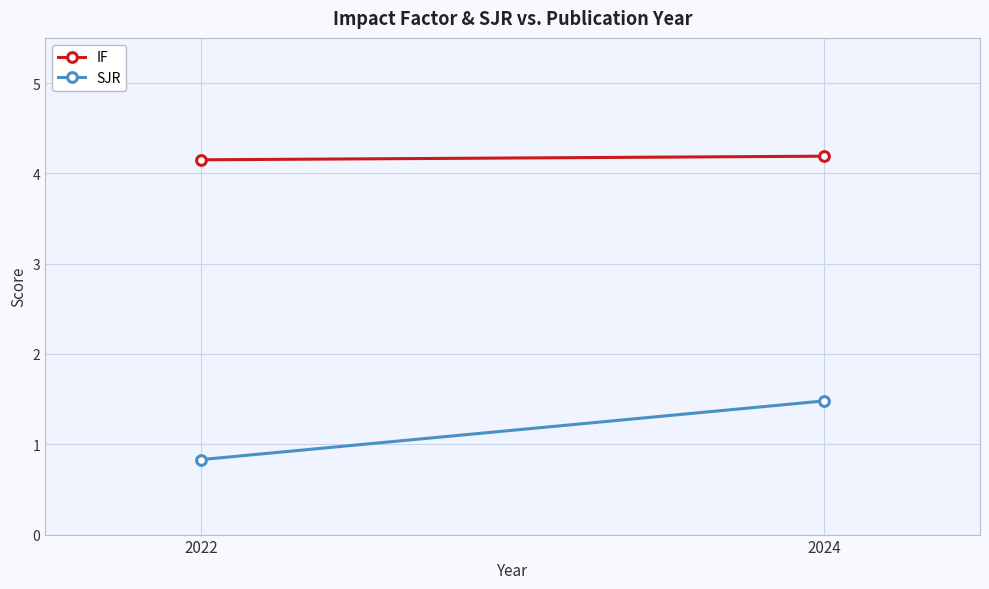

What is the value of the SJR point at the 1st from the left?

0.8